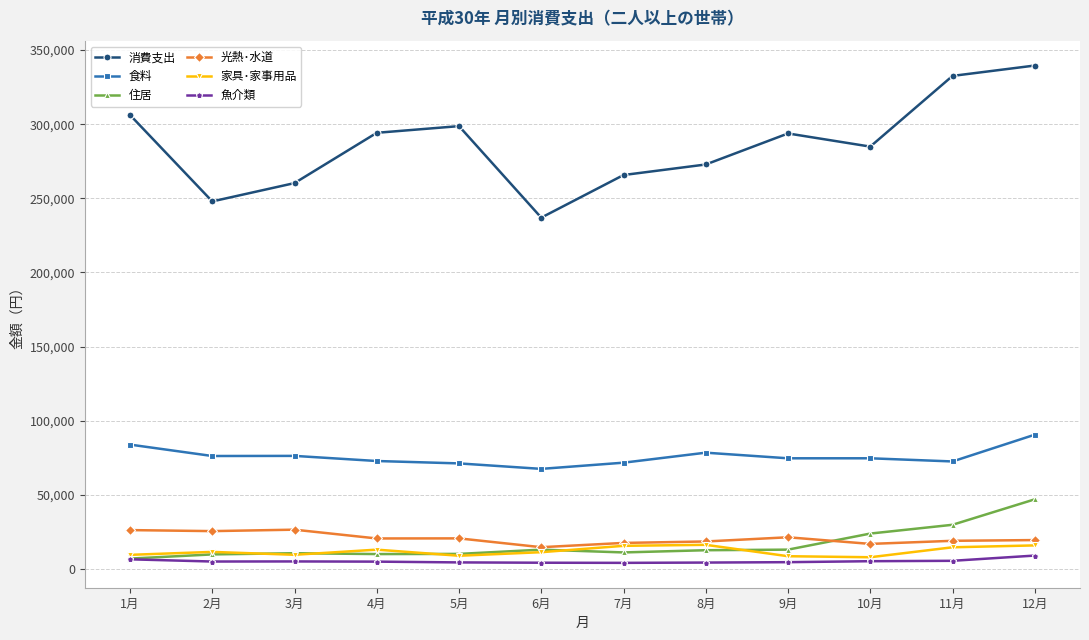

What is the sum of all 魚介類 values?

62937